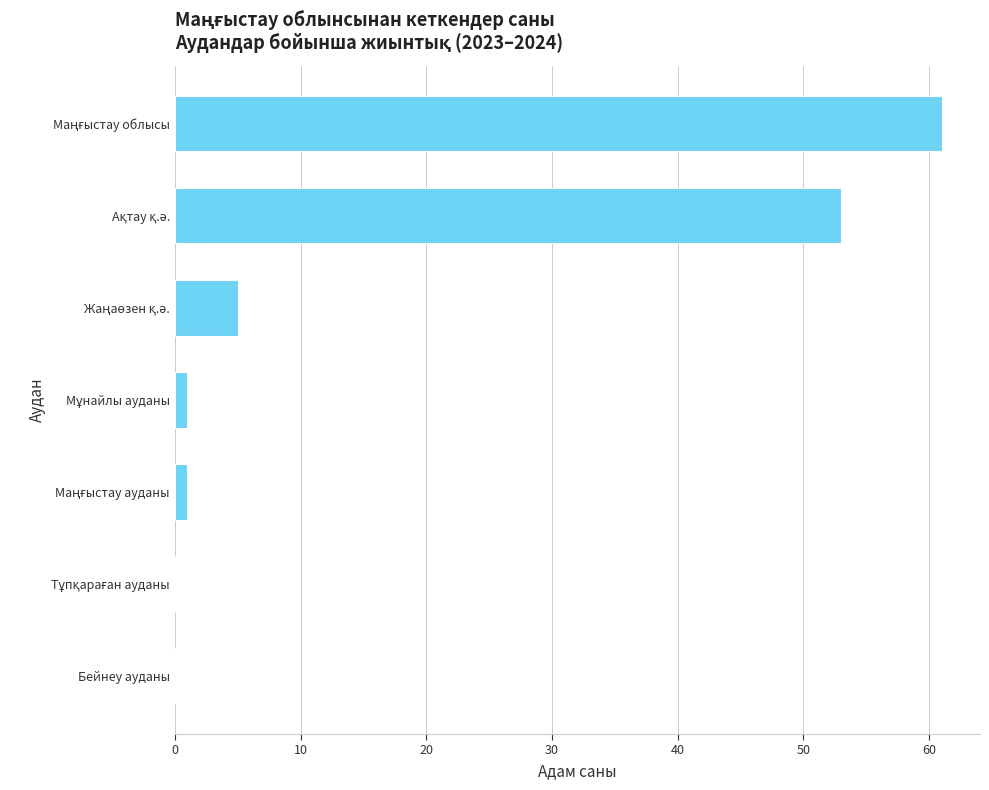

What is the greatest value displayed?

61